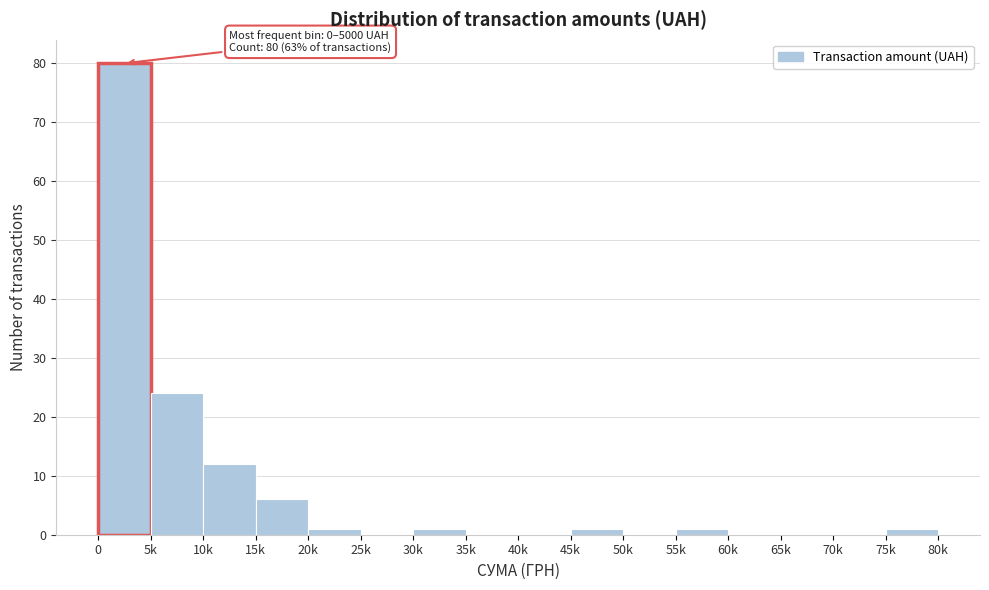

Reading left to right, list all the values displayed in this chart.

0=80	5k=24	10k=12	15k=6	20k=1	25k=0	30k=1	35k=0	40k=0	45k=1	50k=0	55k=1	60k=0	65k=0	70k=0	75k=1